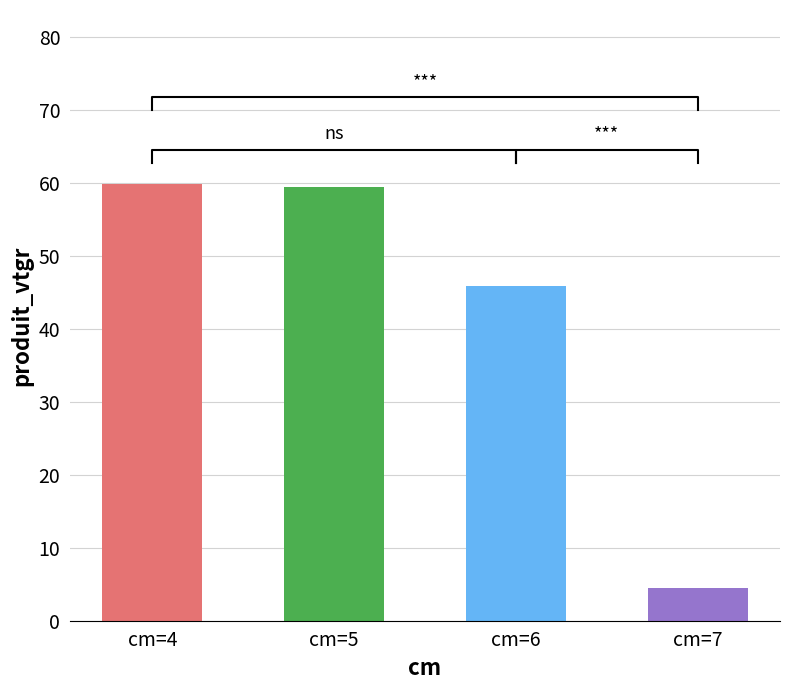

How many values are below 59?

2